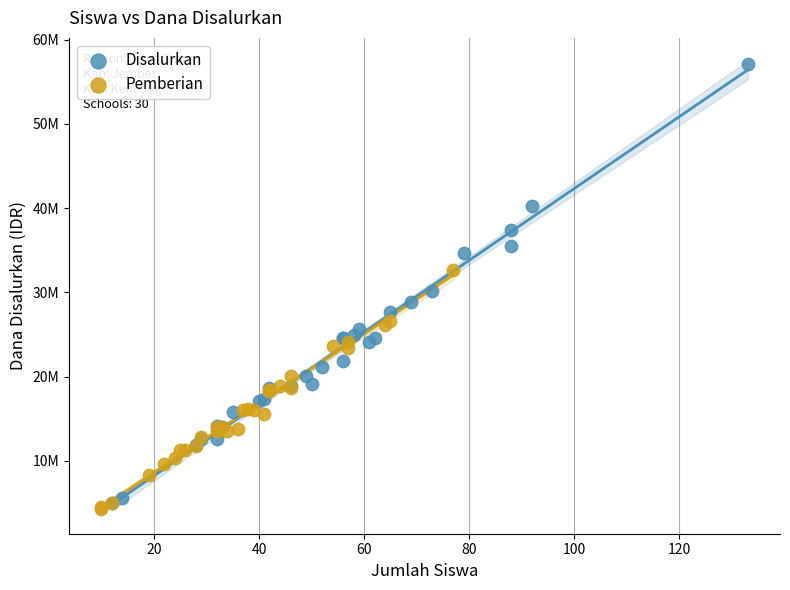

Which series has the widest spread of Y values?

Disalurkan